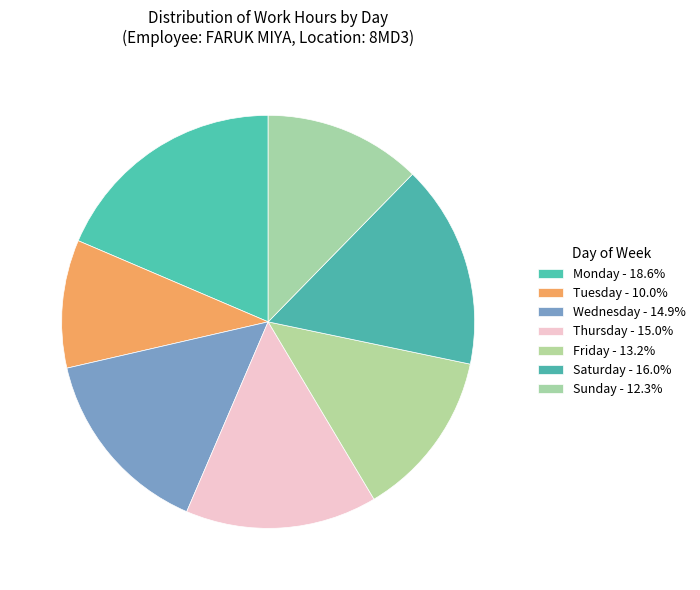

Count the number of slices in the pie.

7